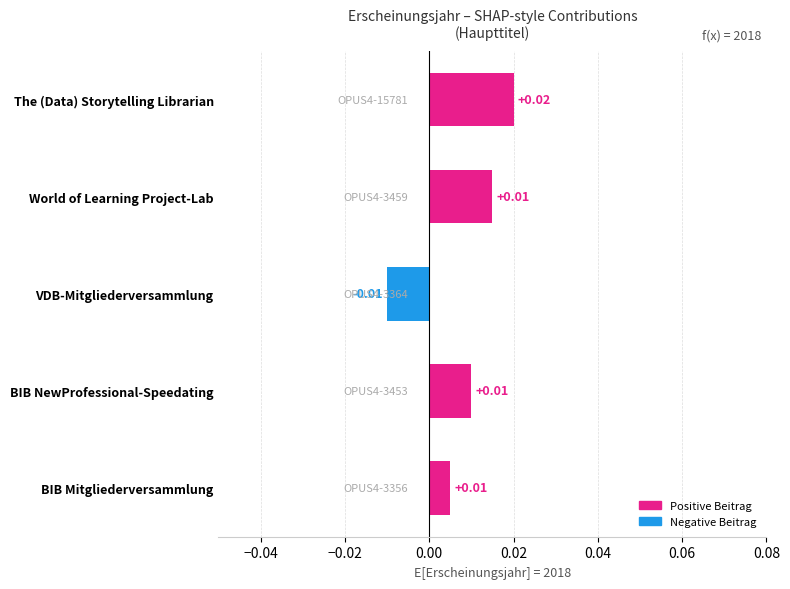

Which category has the lowest value across all series?

VDB-Mitgliederversammlung